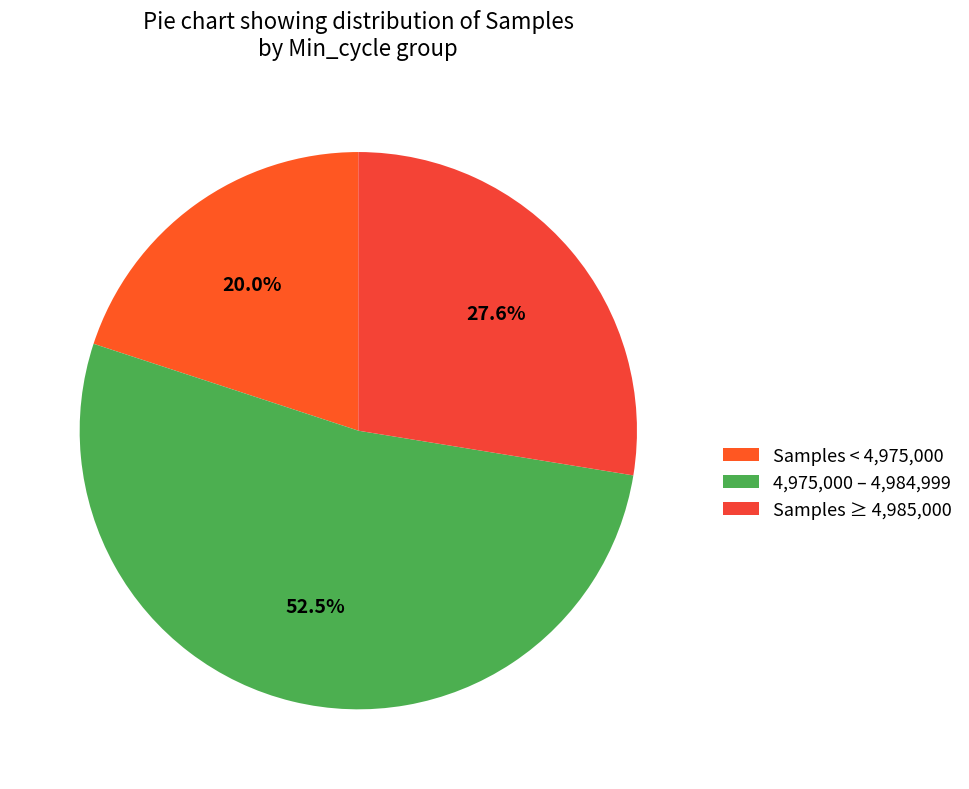

How many slices are in this pie chart?

3